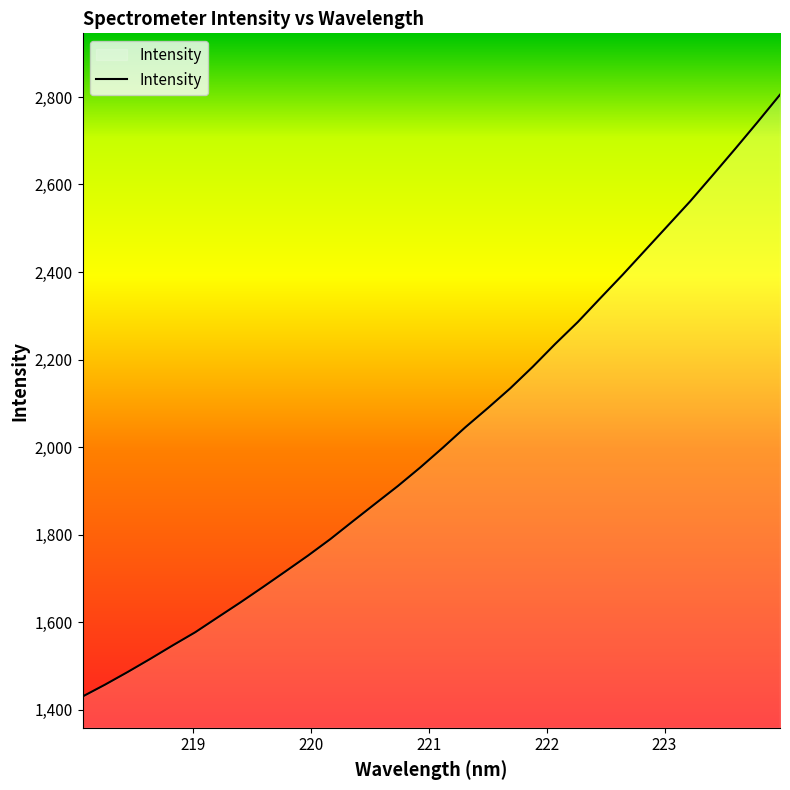

What is the difference between the maximum and minimum values?

1375.2